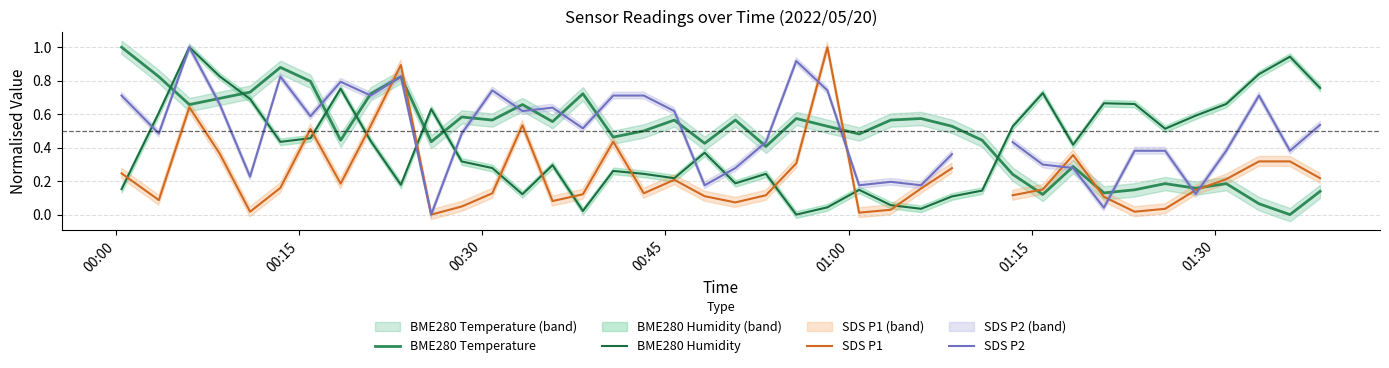

How many times do BME280 Humidity and BME280 Temperature cross each other?

7